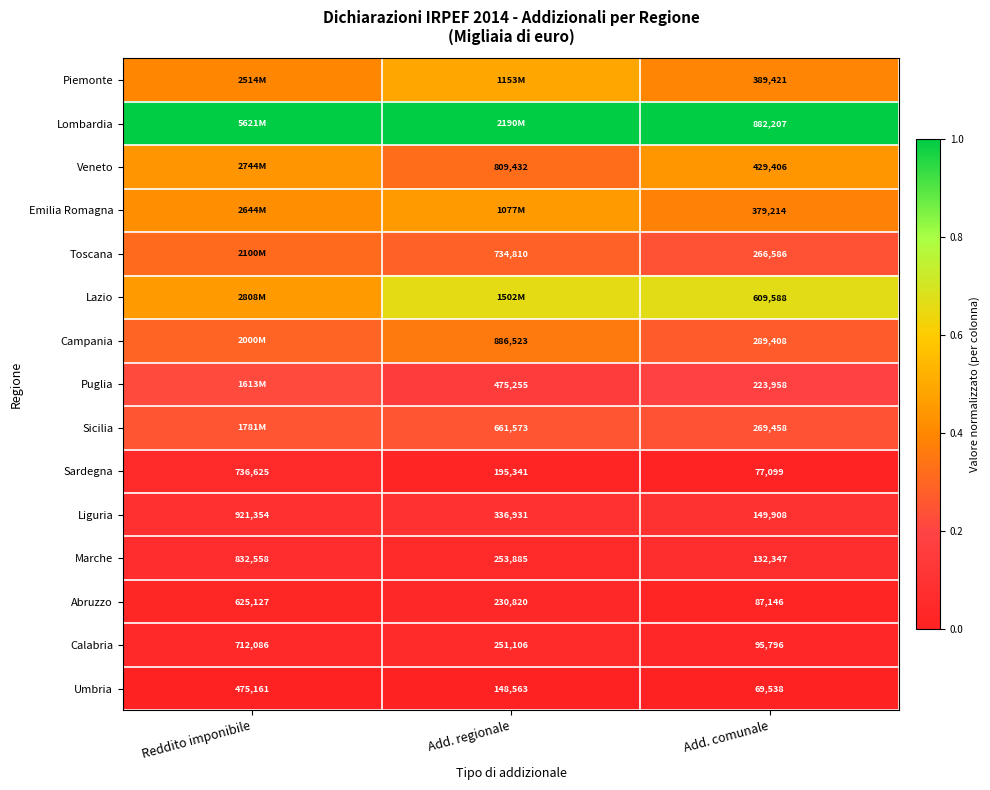

At which label is Abruzzo closest to 356136?

Add. regionale